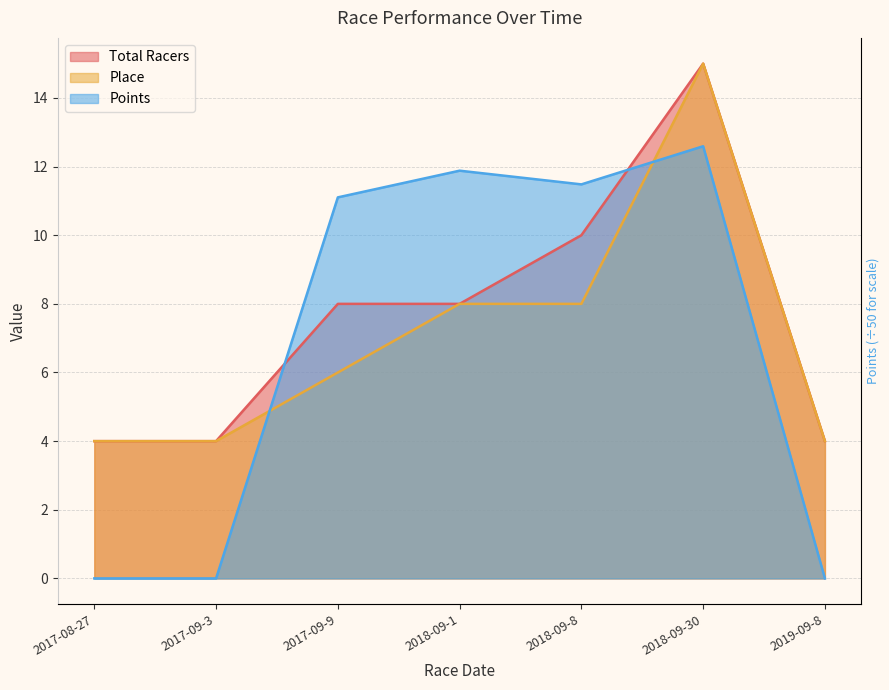

How many intersections are there between Place and Points?

2